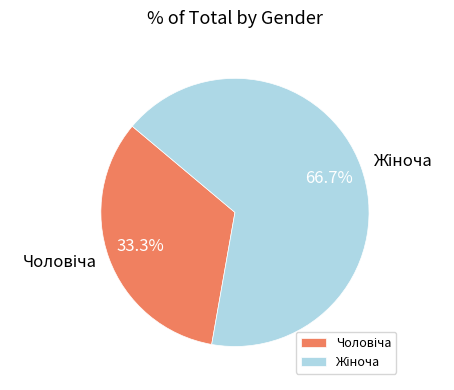

Is there any slice that represents more than half of the pie?

Yes